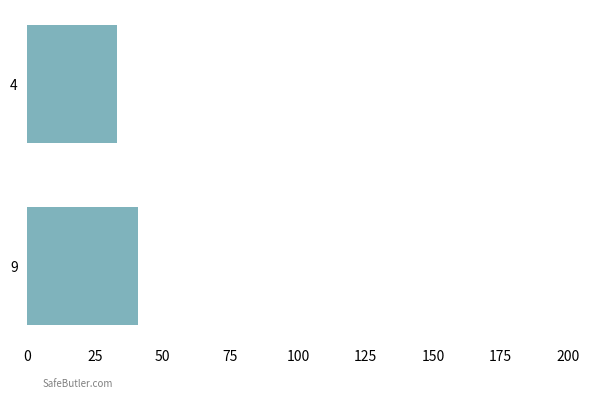

What is the difference between the values at 9 and 4?

8